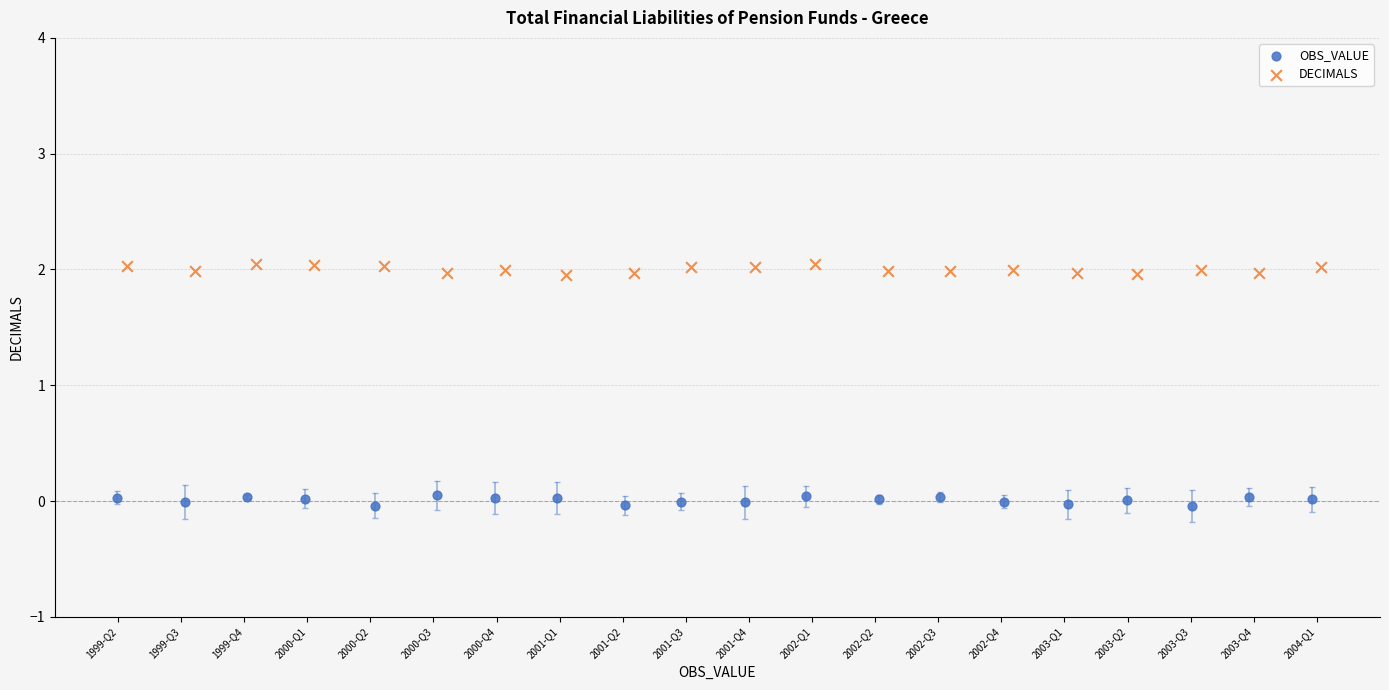

What are all the series names shown in the legend?

OBS_VALUE, DECIMALS